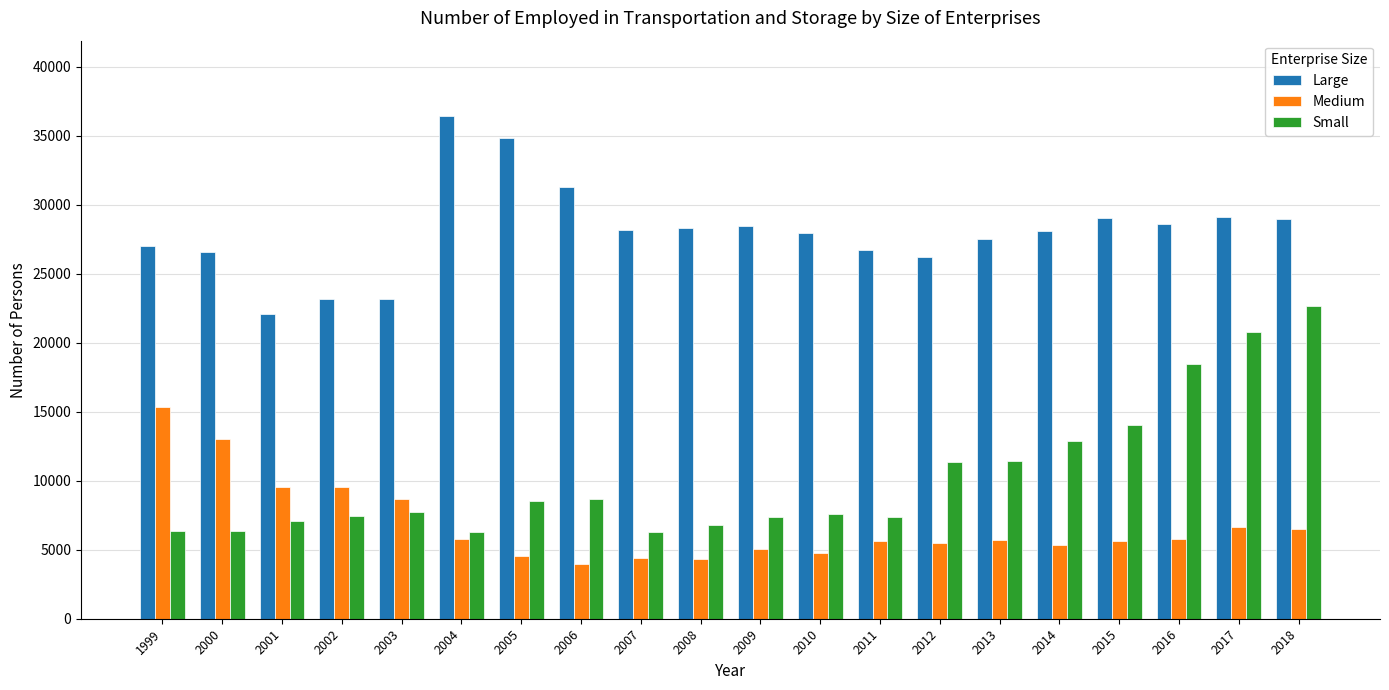

Rank the series at 2009 from highest to lowest value.

Large, Small, Medium